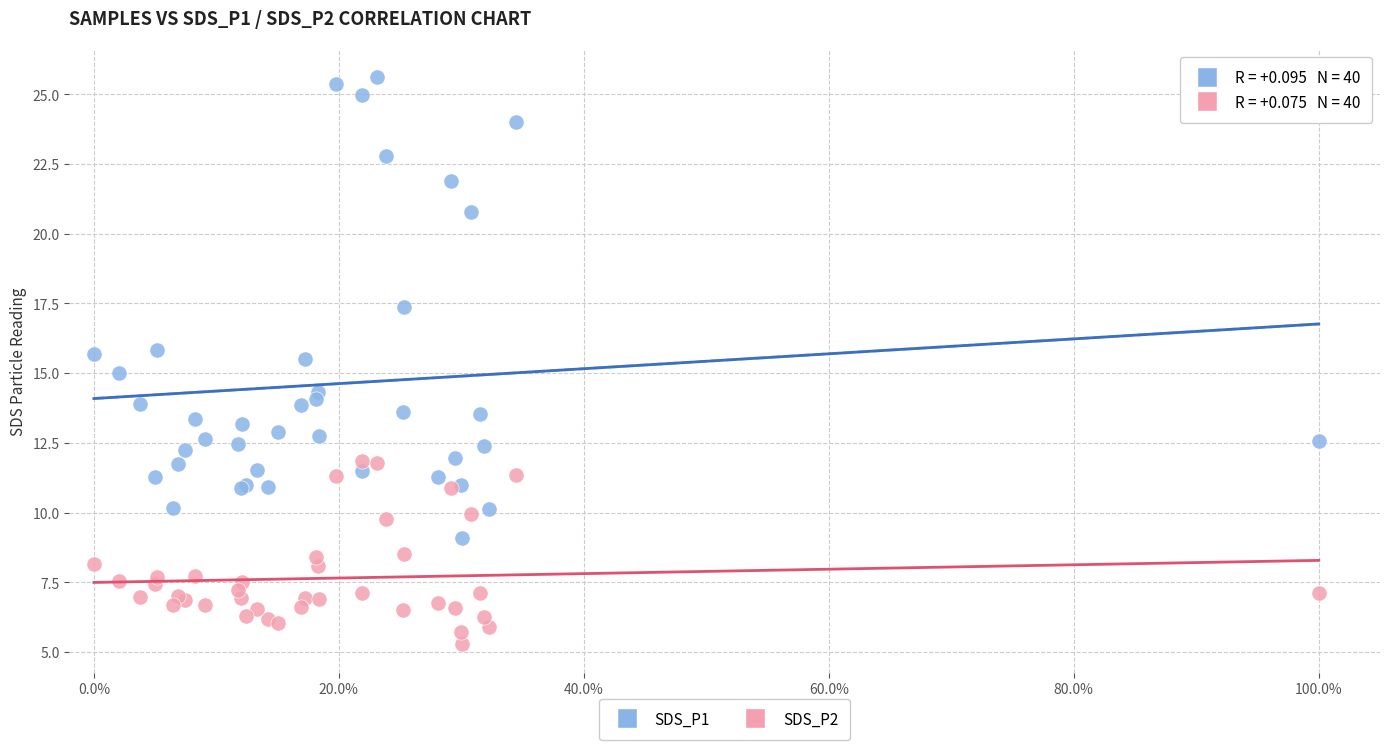

Which series reaches the maximum Y coordinate?

SDS_P1